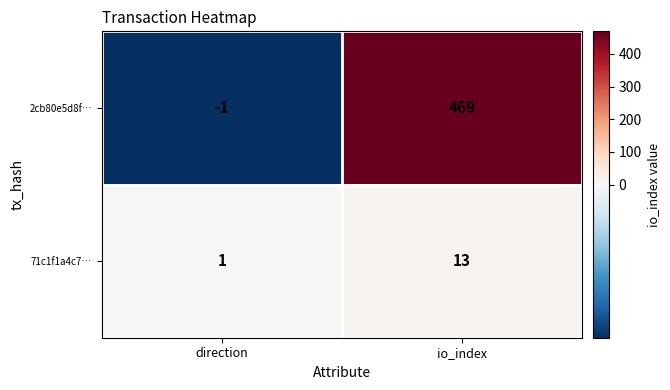

Rank the series by their maximum value, from highest to lowest.

2cb80e5d8f…, 71c1f1a4c7…